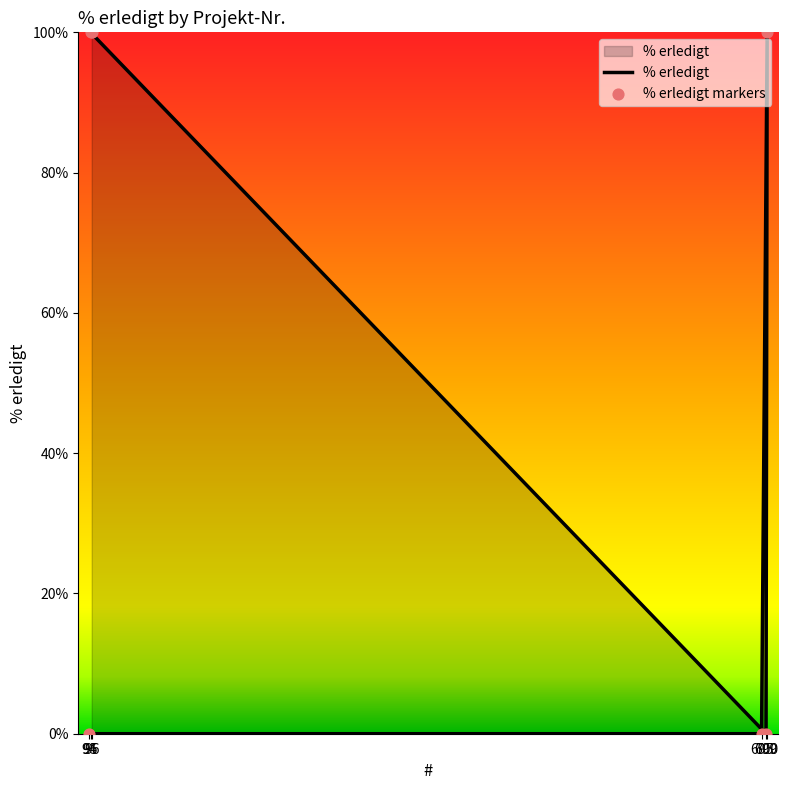

Between 695 and 94, which is larger?

695